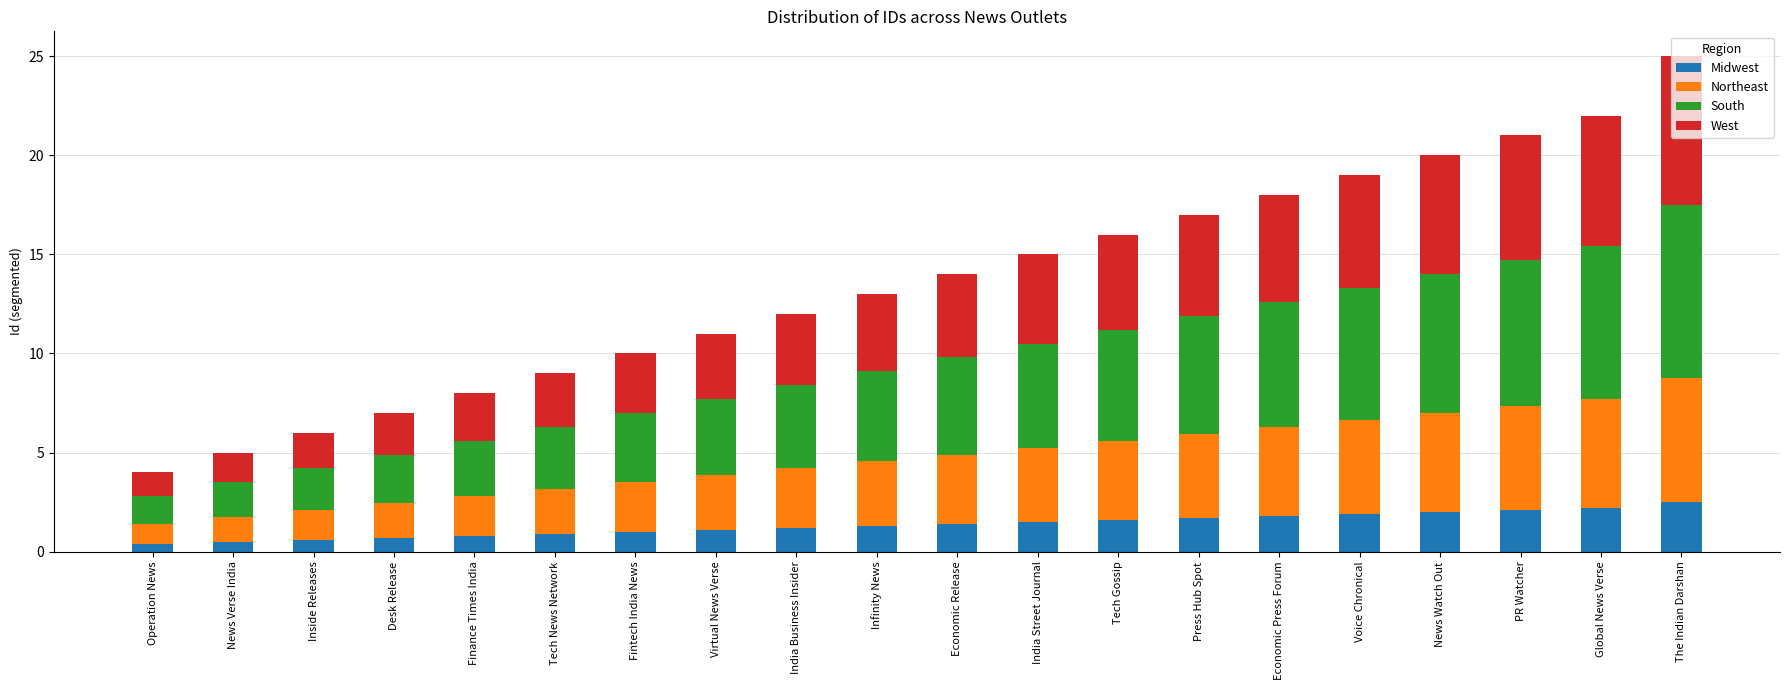

Are the bars horizontal?

No